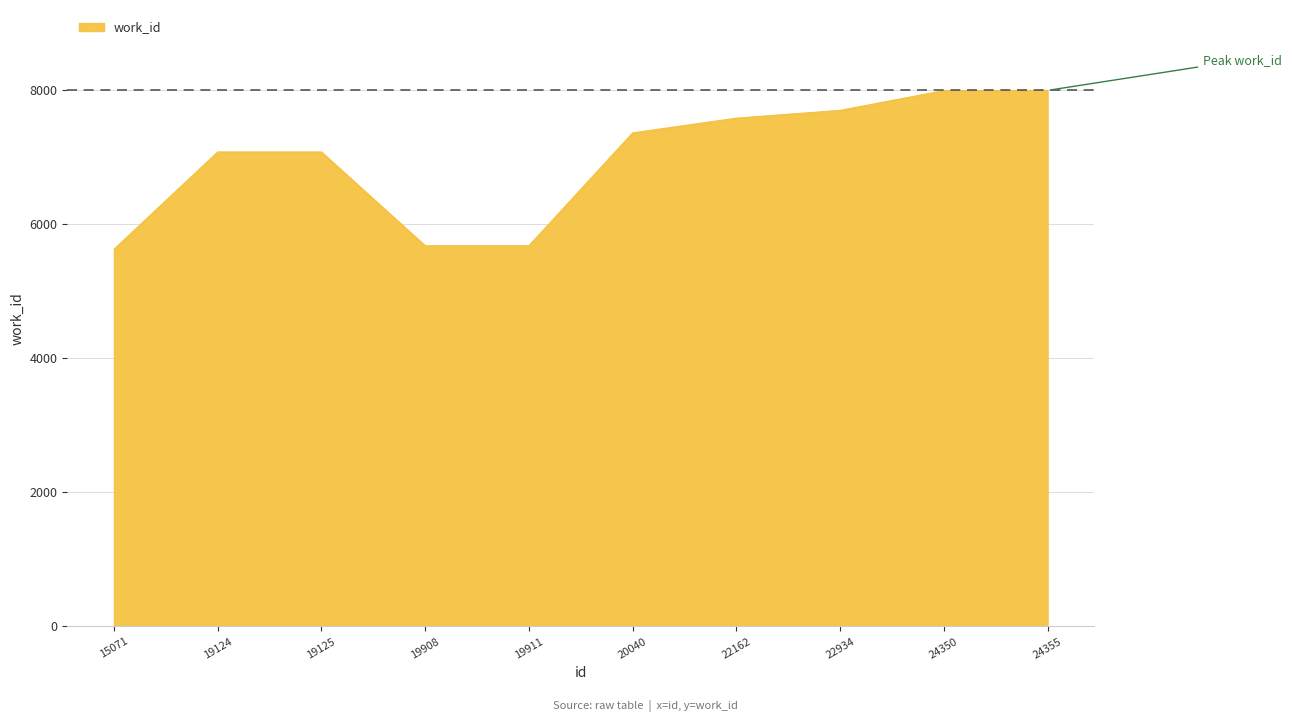

What is the greatest value displayed?

7999